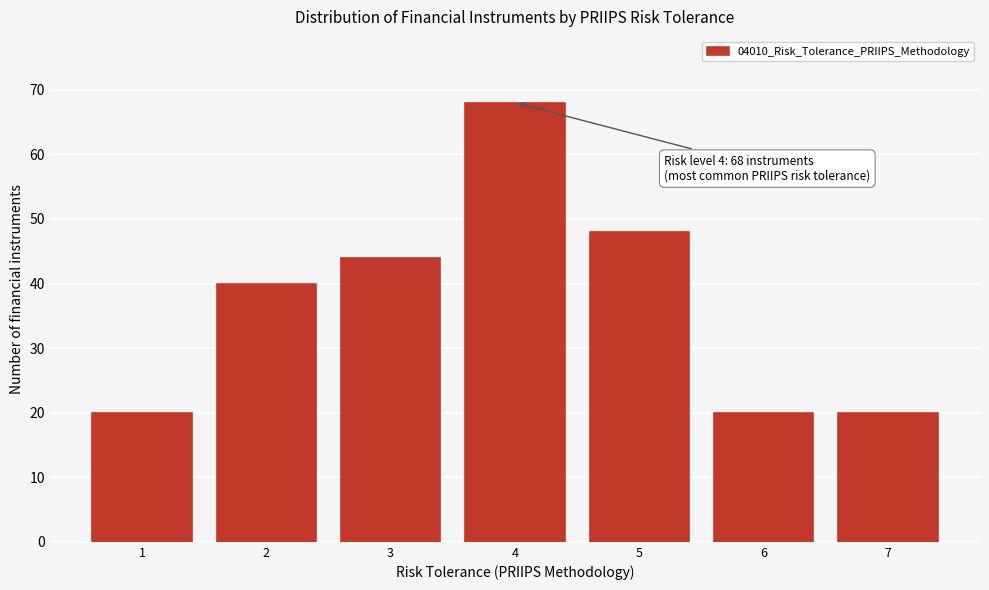

Reading left to right, transcribe all the data shown in this chart.

1=20	2=40	3=44	4=68	5=48	6=20	7=20